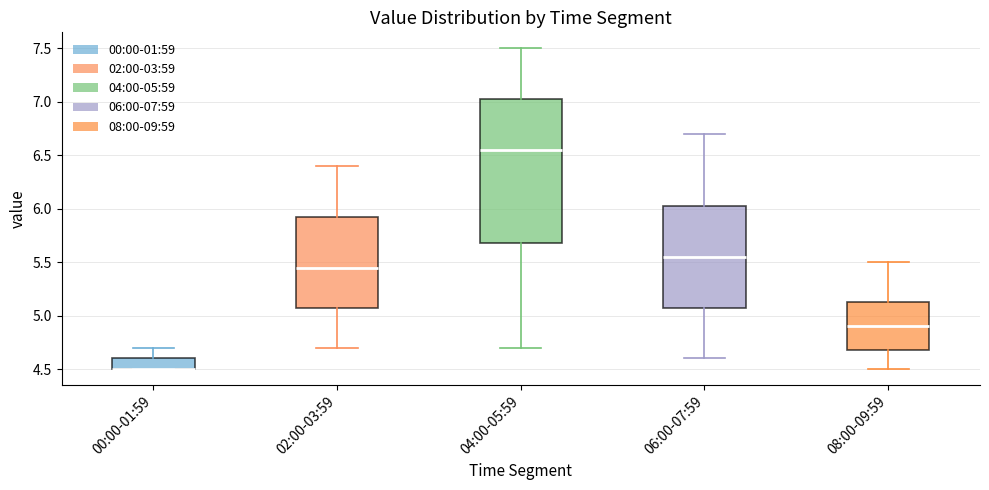

Reading left to right, read every box against the y-axis: the position of its median line, the range the box covers, and the ends of its whiskers. The values are not printed on the chart, so give them approximately, as read against the axis.

00:00-01:59: median 4.50 (drawn on the box's lower edge), box 4.50 to 4.60, whiskers 4.50 to 4.70
02:00-03:59: median 5.45, box 5.10 to 5.95, whiskers 4.70 to 6.40
04:00-05:59: median 6.55, box 5.70 to 7.05, whiskers 4.70 to 7.50
06:00-07:59: median 5.55, box 5.10 to 6.05, whiskers 4.60 to 6.70
08:00-09:59: median 4.90, box 4.70 to 5.15, whiskers 4.50 to 5.50